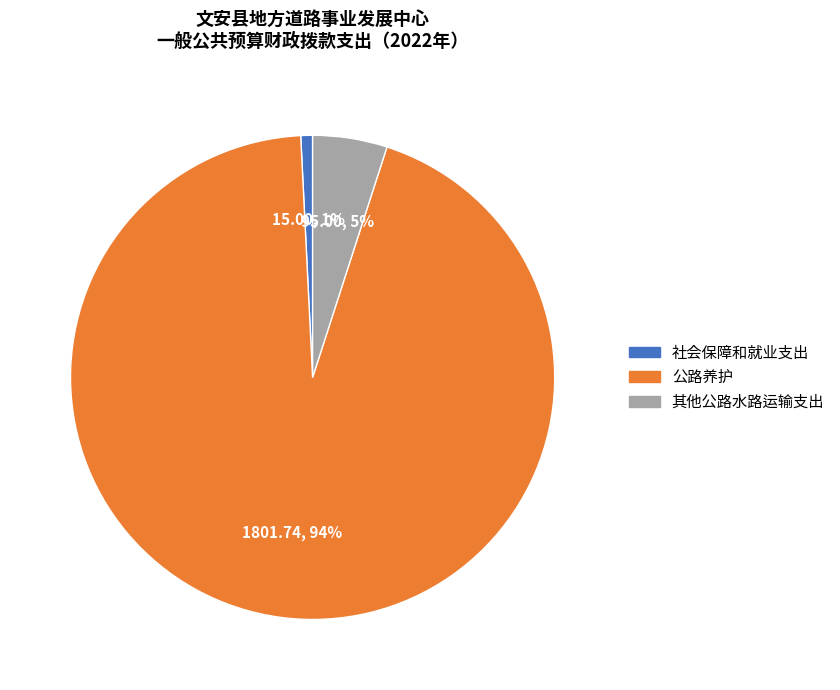

To the nearest percent, what percentage of the pie is 其他公路水路运输支出?

5%